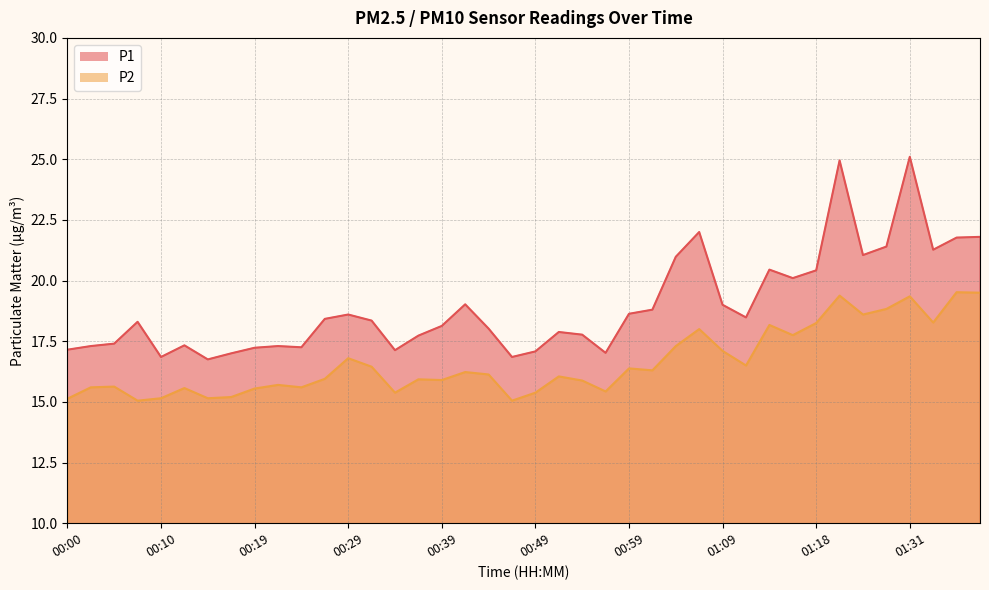

What is the total value across all series at 00:10?

32.0